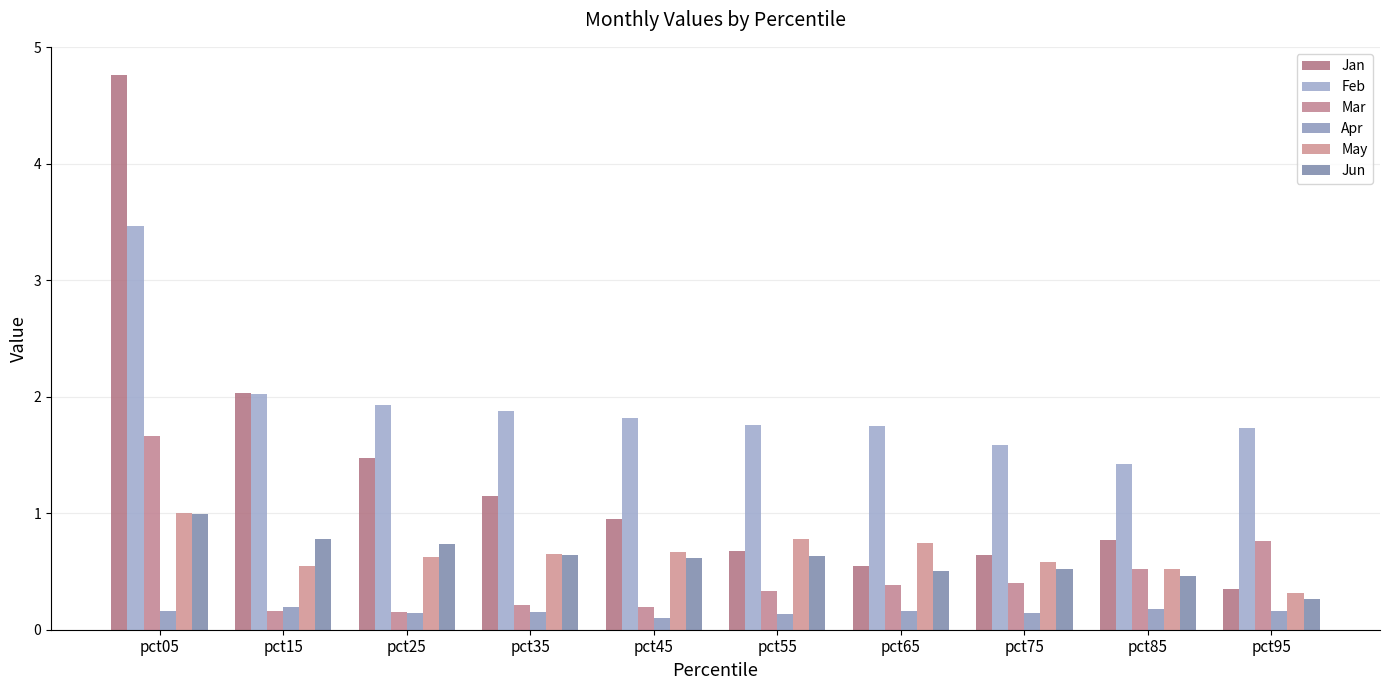

Are the bars horizontal?

No